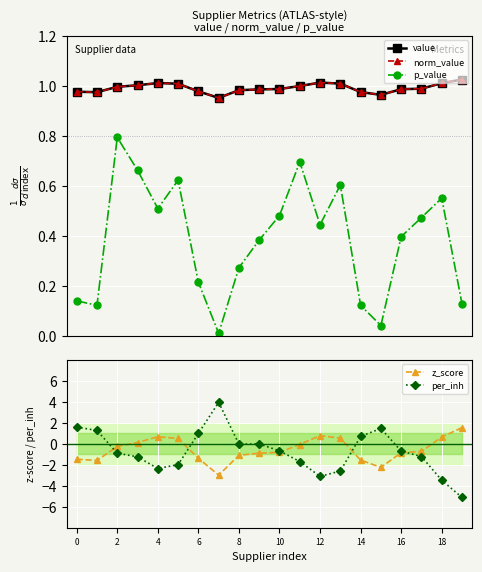

True or false: p_value and norm_value intersect in this chart.

False